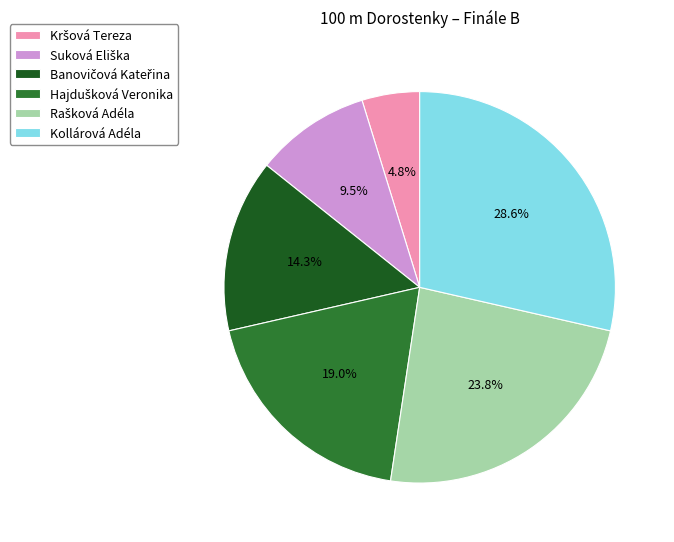

Is Kollárová Adéla the majority of the pie?

No